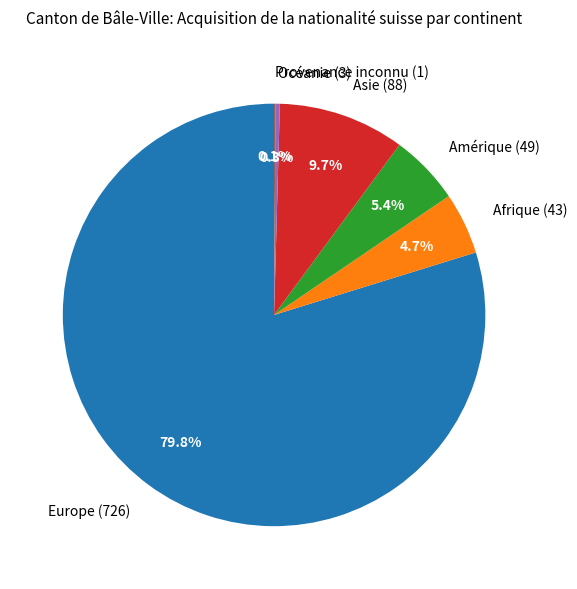

Does Europe represent more than half of the total?

Yes